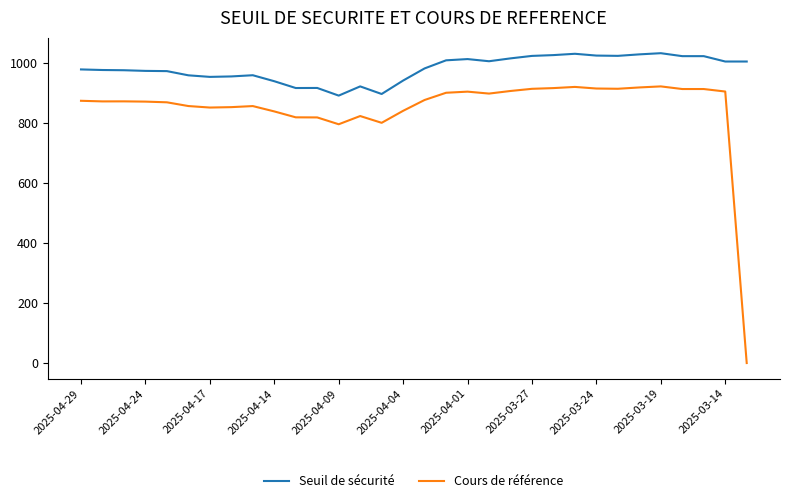

True or false: Seuil de sécurité and Cours de référence cross at least once.

False